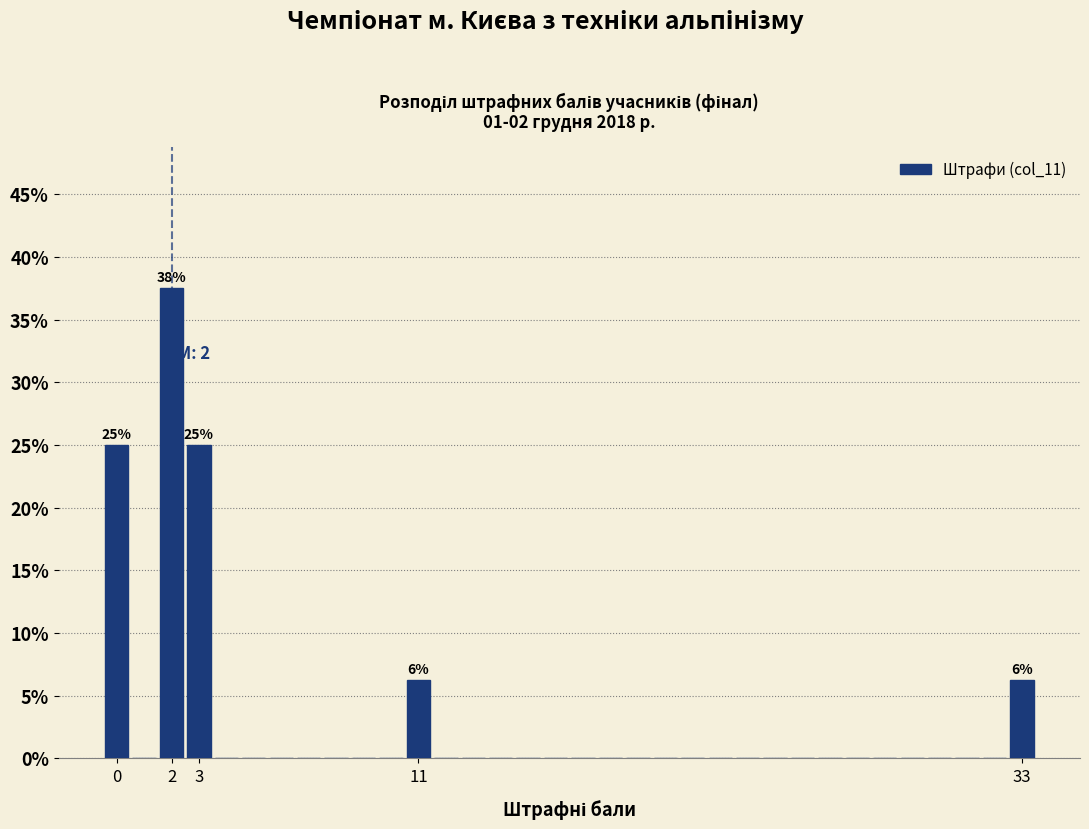

Over which range of the x-axis is the bar tallest?

1.5 to 2.5